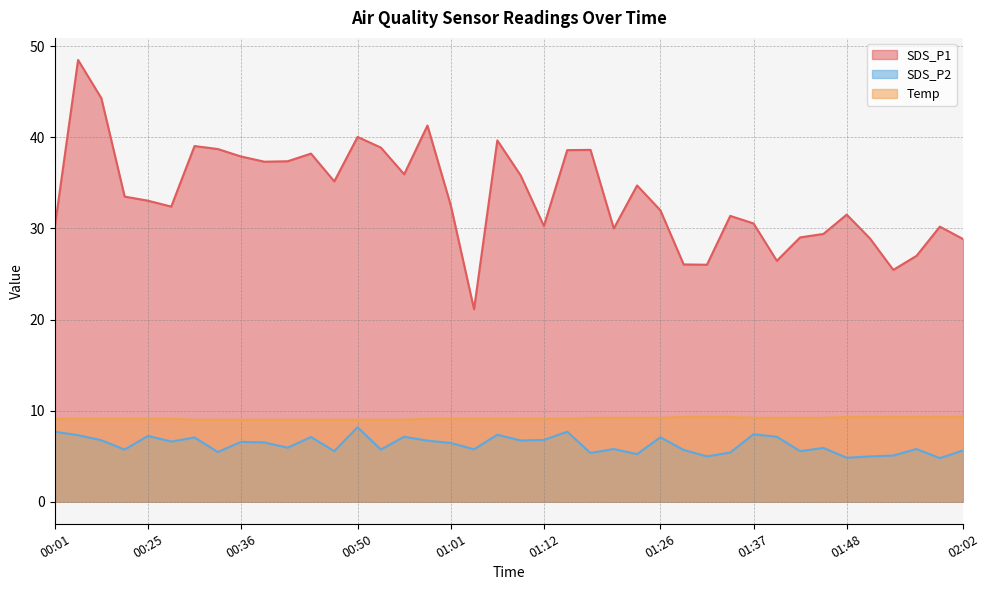

How many values in the SDS_P1 series are below 33?

20